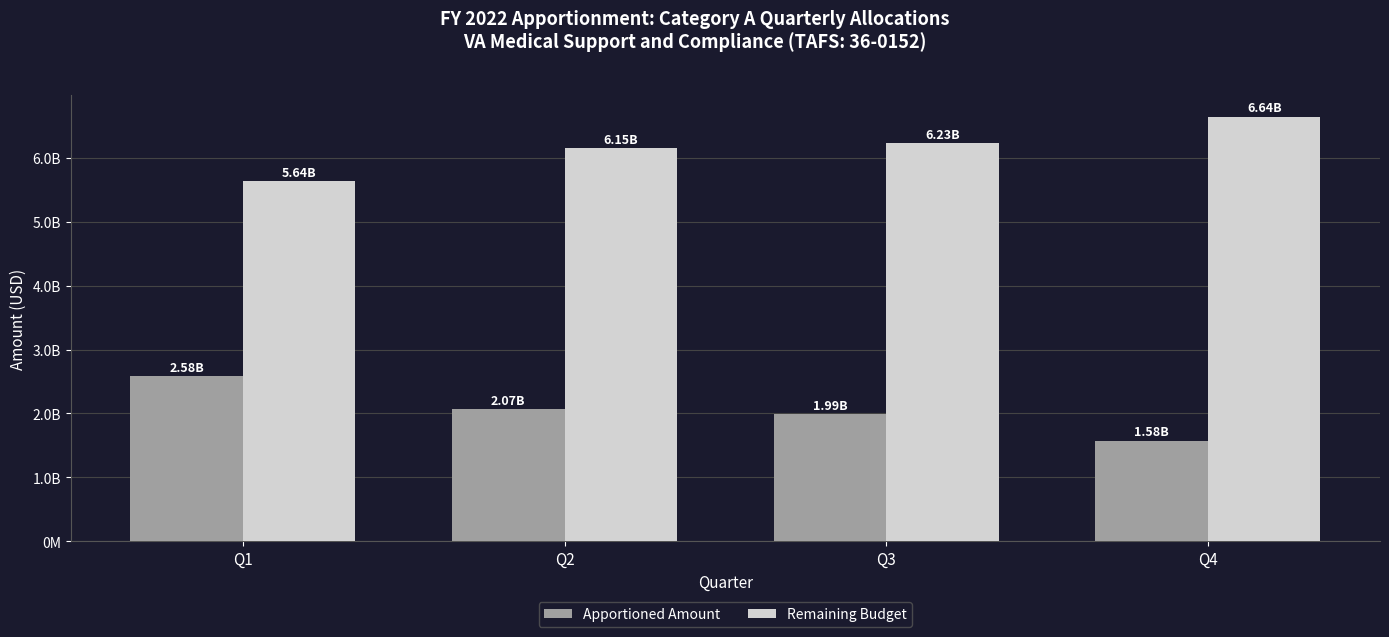

What are all the series names shown in the legend?

Apportioned Amount, Remaining Budget